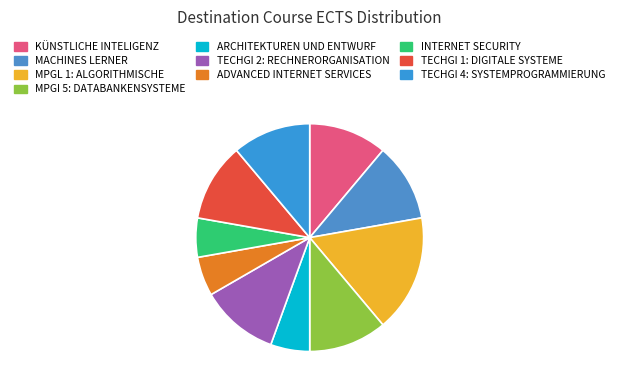

How many segments does this pie chart have?

10